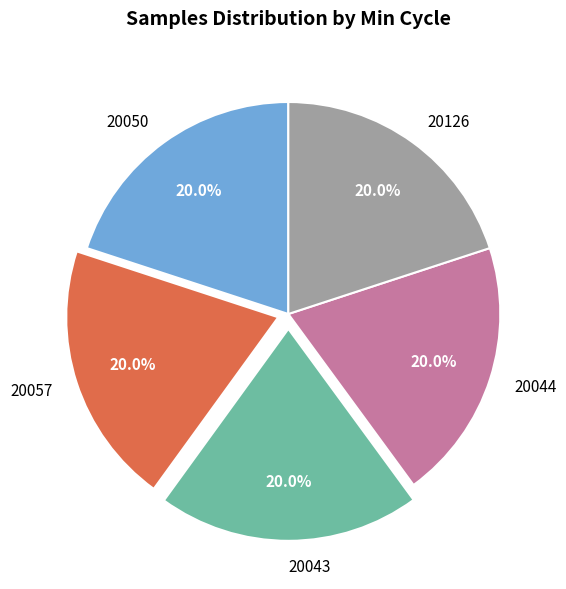

Combined, do 20044 and 20043 account for over 50%?

No